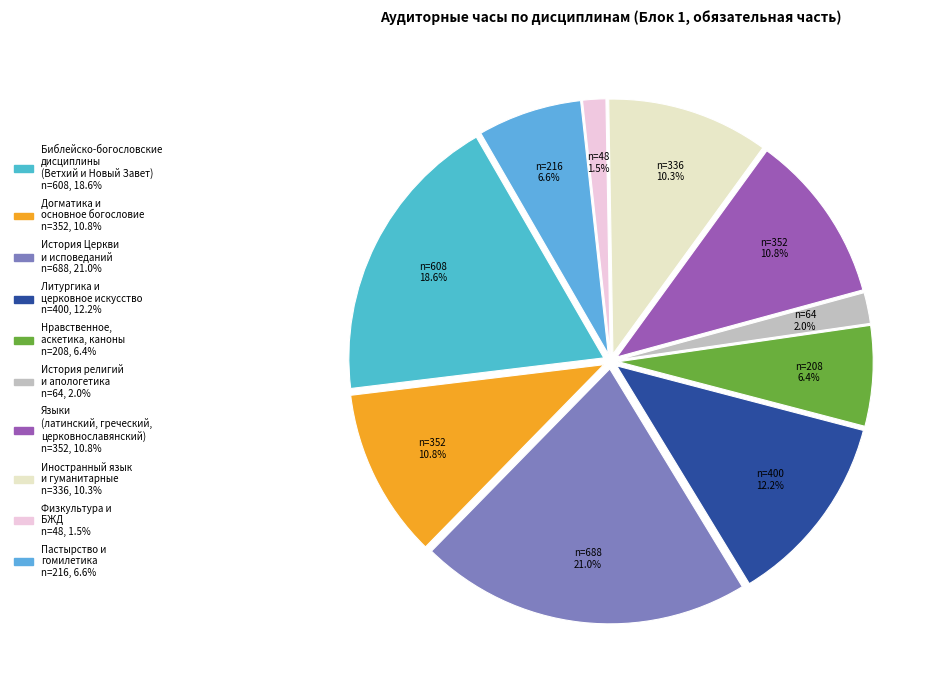

Count the number of slices in the pie.

10